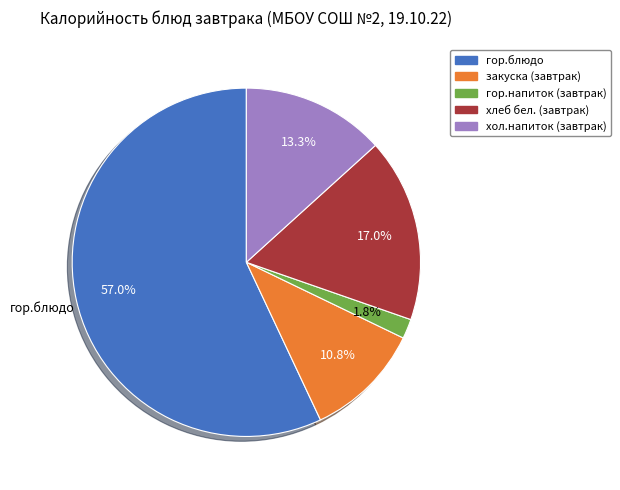

To the nearest percent, what is the average slice percentage?

20%